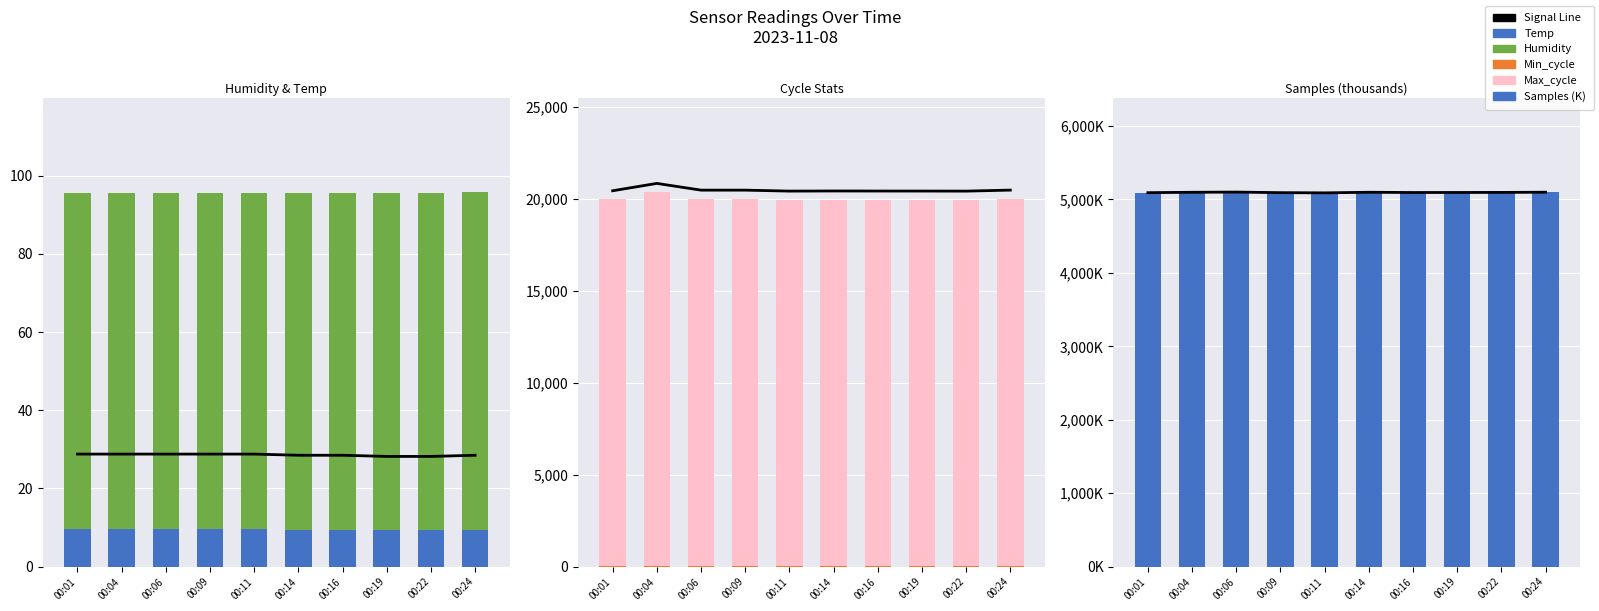

The value of Temp at 00:11 is 15.5. True or false?

False